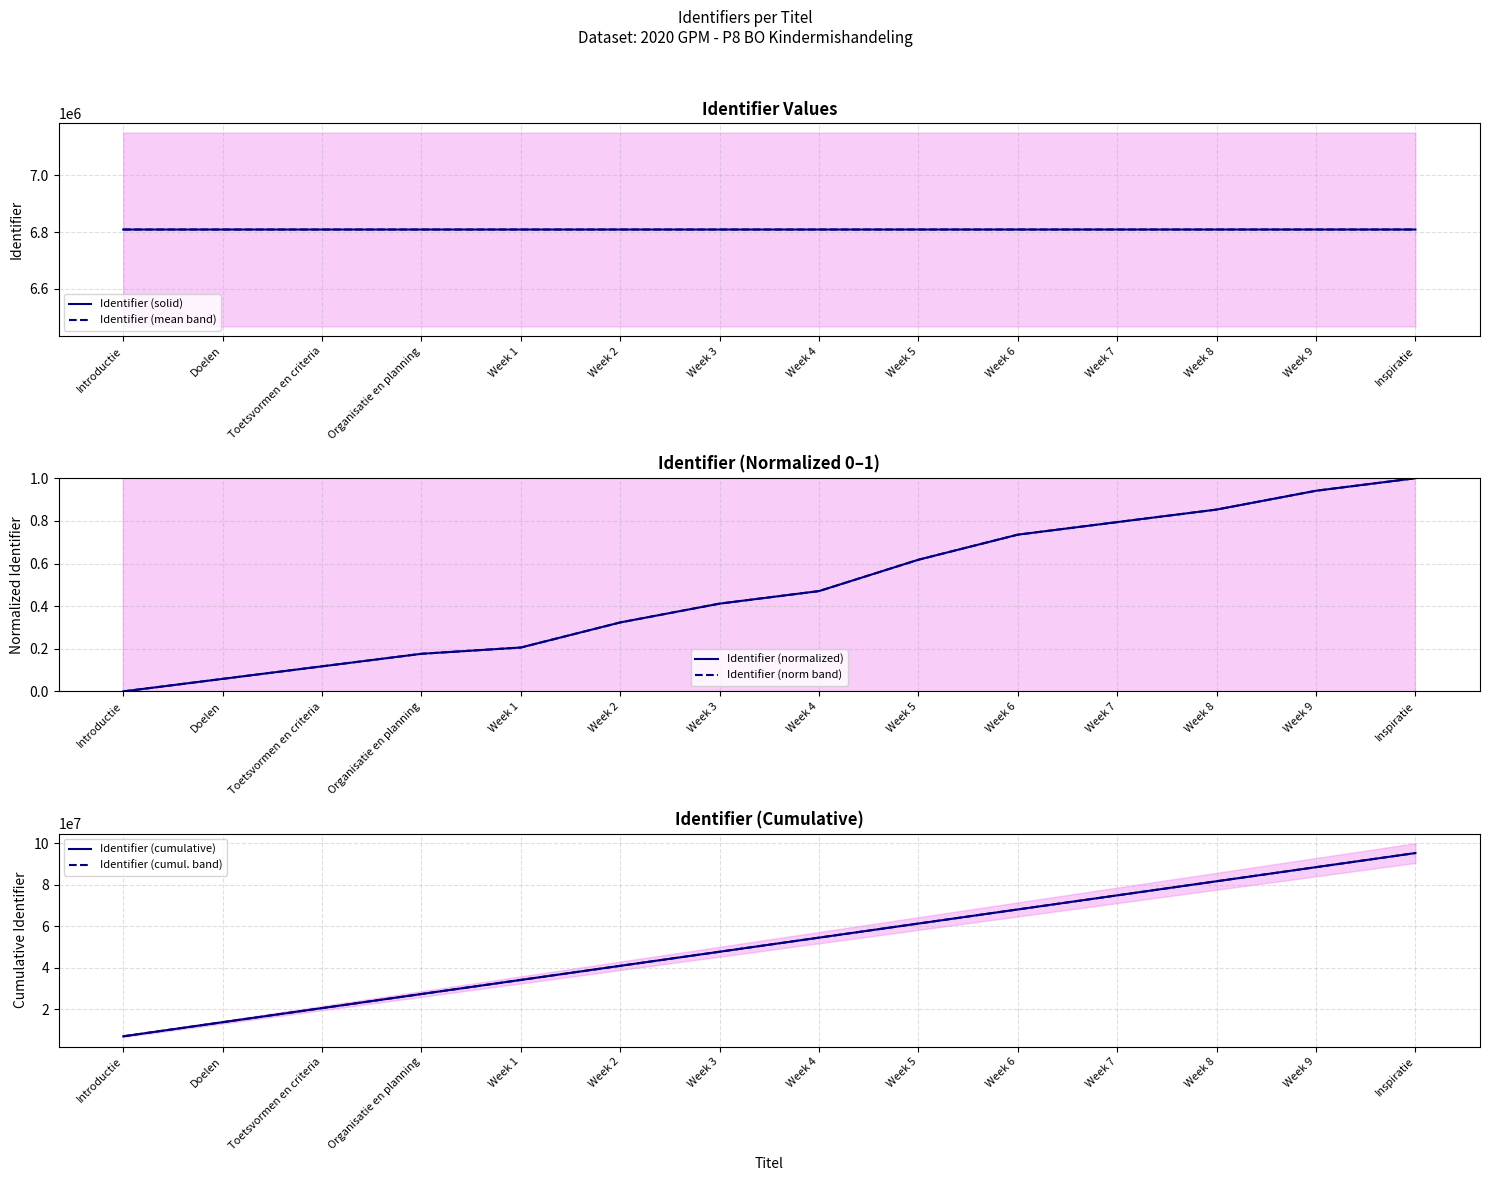

Reading left to right, list all the values displayed in this chart.

Identifier (solid): 6808750.0	6808752.0	6808754.0	6808756.0	6808757.0	6808761.0	6808764.0	6808766.0	6808771.0	6808775.0	6808777.0	6808779.0	6808782.0	6808784.0
Identifier (mean band): 6808750.0	6808752.0	6808754.0	6808756.0	6808757.0	6808761.0	6808764.0	6808766.0	6808771.0	6808775.0	6808777.0	6808779.0	6808782.0	6808784.0
Identifier (normalized): 0.0	0.1	0.1	0.2	0.2	0.3	0.4	0.5	0.6	0.7	0.8	0.9	0.9	1.0
Identifier (norm band): 0.0	0.1	0.1	0.2	0.2	0.3	0.4	0.5	0.6	0.7	0.8	0.9	0.9	1.0
Identifier (cumulative): 6808750.0	13617502.0	20426256.0	27235012.0	34043769.0	40852530.0	47661294.0	54470060.0	61278831.0	68087606.0	74896383.0	81705162.0	88513944.0	95322728.0
Identifier (cumul. band): 6808750.0	13617502.0	20426256.0	27235012.0	34043769.0	40852530.0	47661294.0	54470060.0	61278831.0	68087606.0	74896383.0	81705162.0	88513944.0	95322728.0